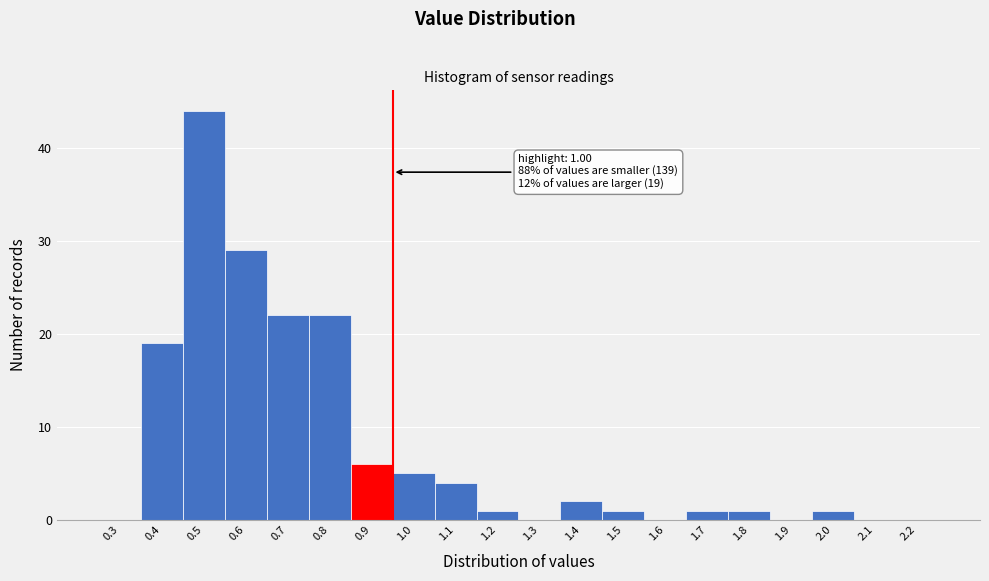

Reading left to right, list all the values displayed in this chart.

0.3=0	0.4=19	0.5=44	0.6=29	0.7=22	0.8=22	0.9=6	1.0=5	1.1=4	1.2=1	1.3=0	1.4=2	1.5=1	1.6=0	1.7=1	1.8=1	1.9=0	2.0=1	2.1=0	2.2=0